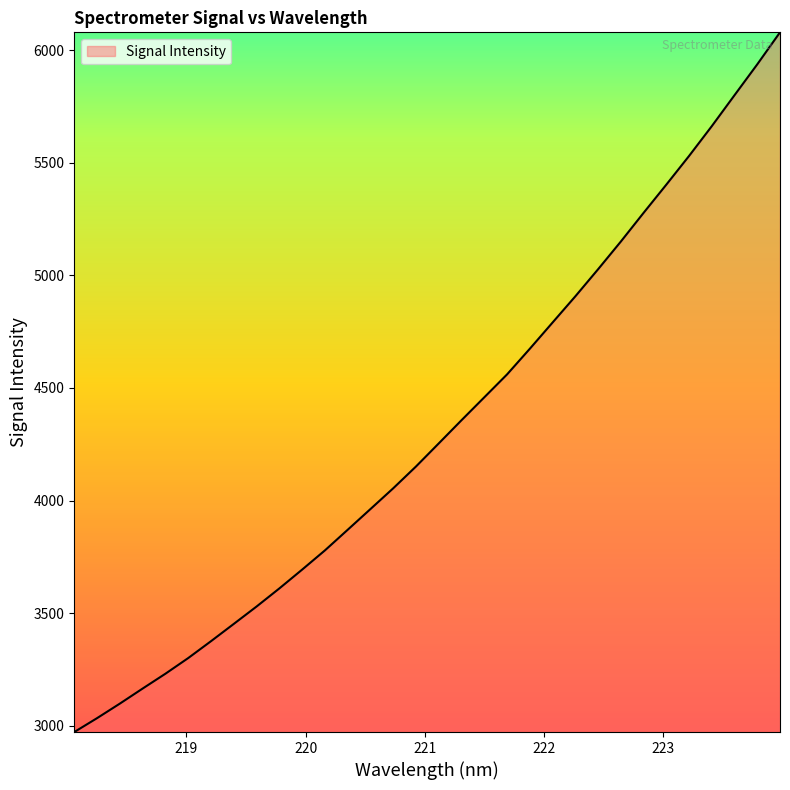

How many lines are shown in the chart?

1